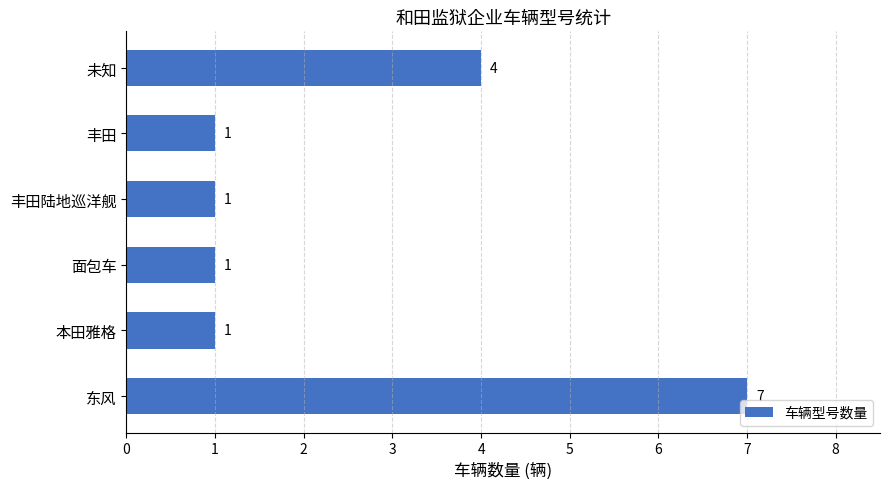

True or false: the data shows 4 at 未知.

True